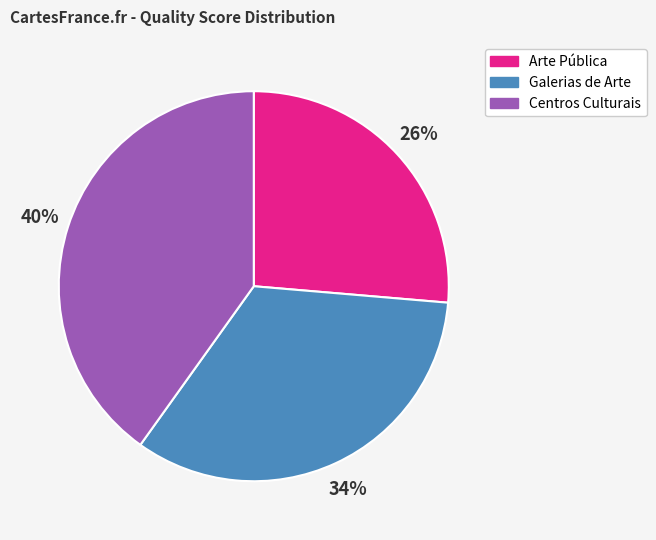

Is the sum of Arte Pública and Centros Culturais greater than half?

Yes